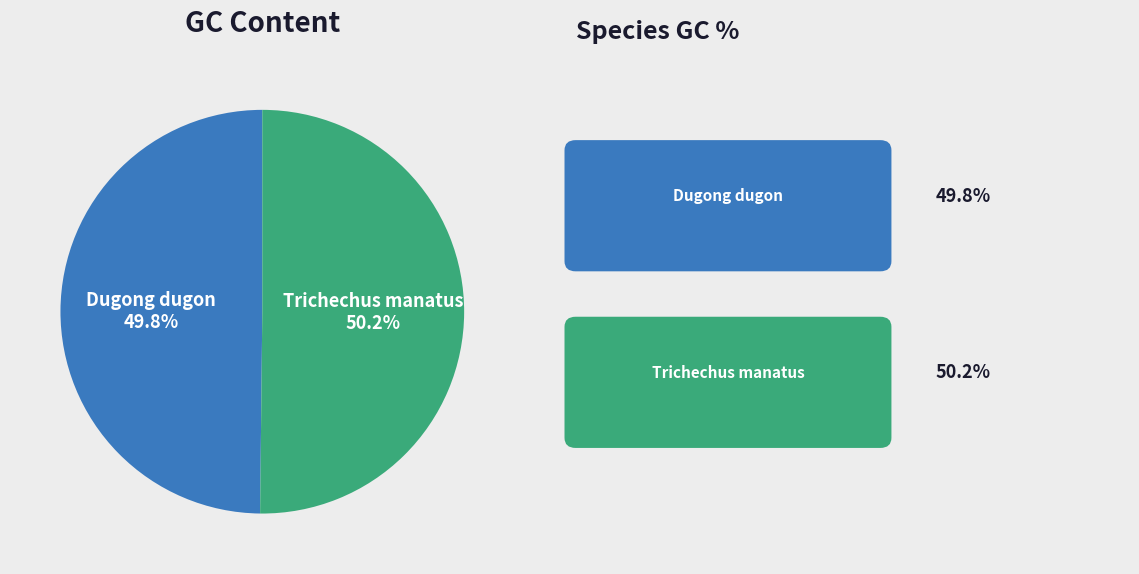

Is there a majority slice in this chart?

Yes